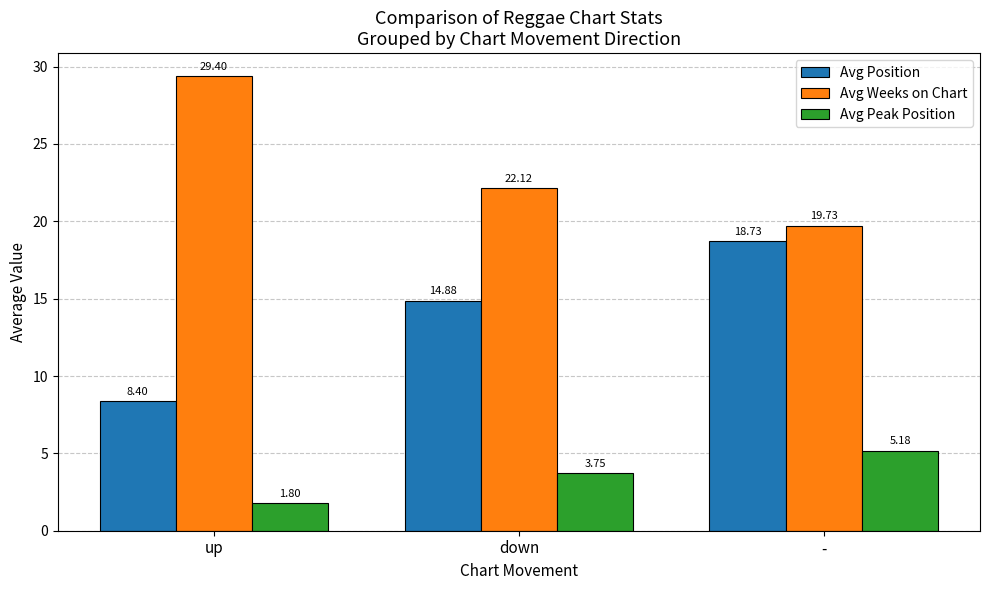

Between down and -, which series saw the biggest shift?

Avg Position